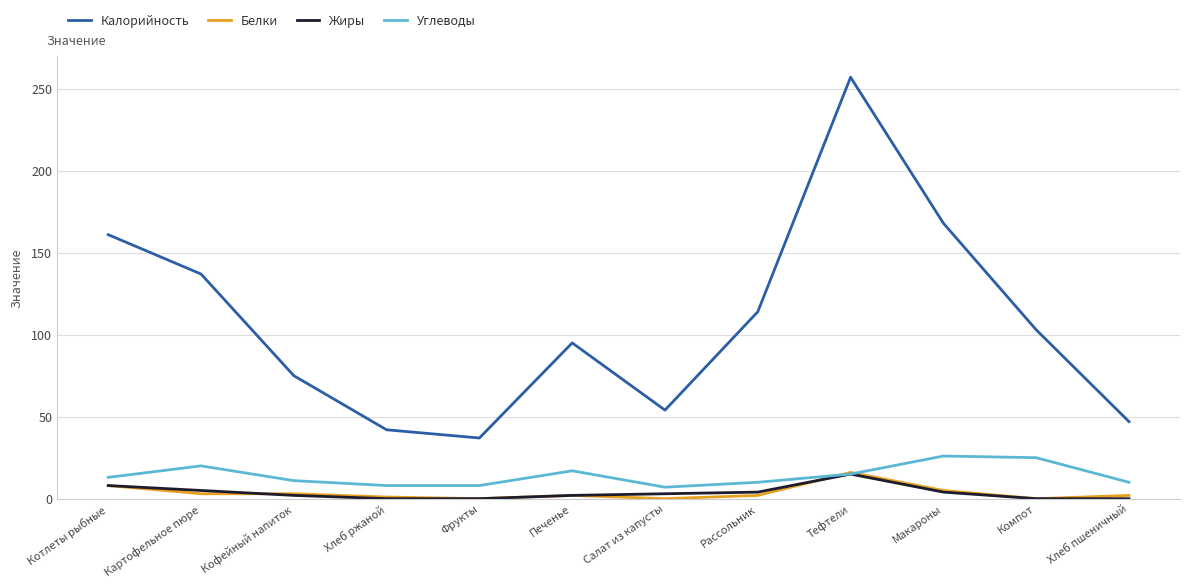

The value of Калорийность at Фрукты is 11. True or false?

False